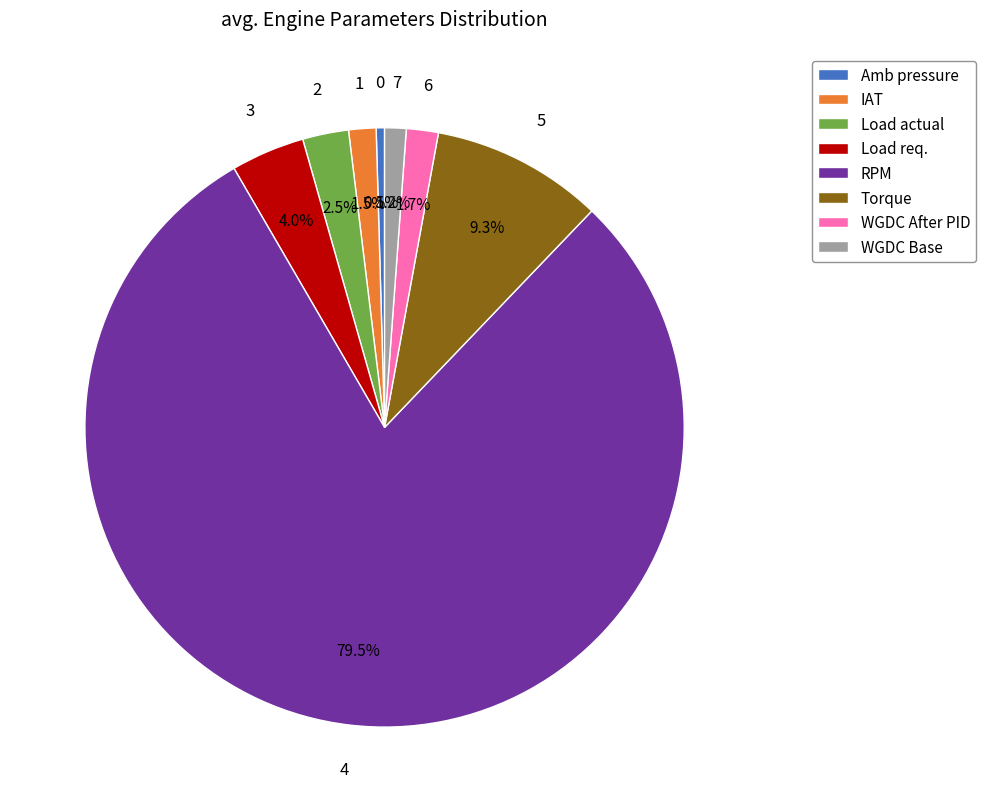

Count the number of slices in the pie.

8